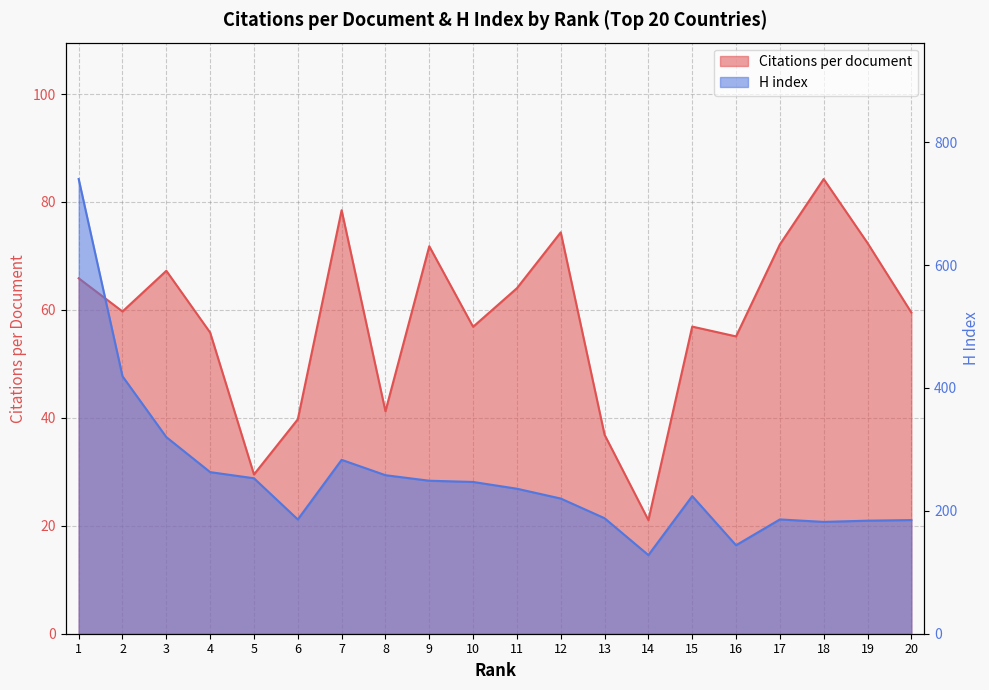

Which has a higher value, 13 or 9?

9